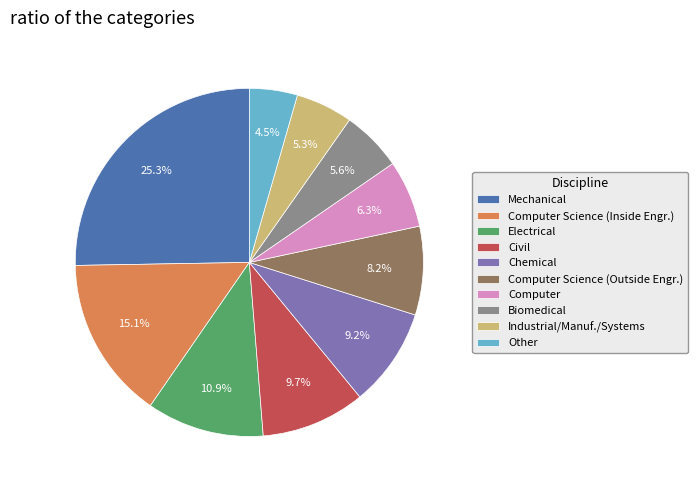

Count the number of slices in the pie.

10